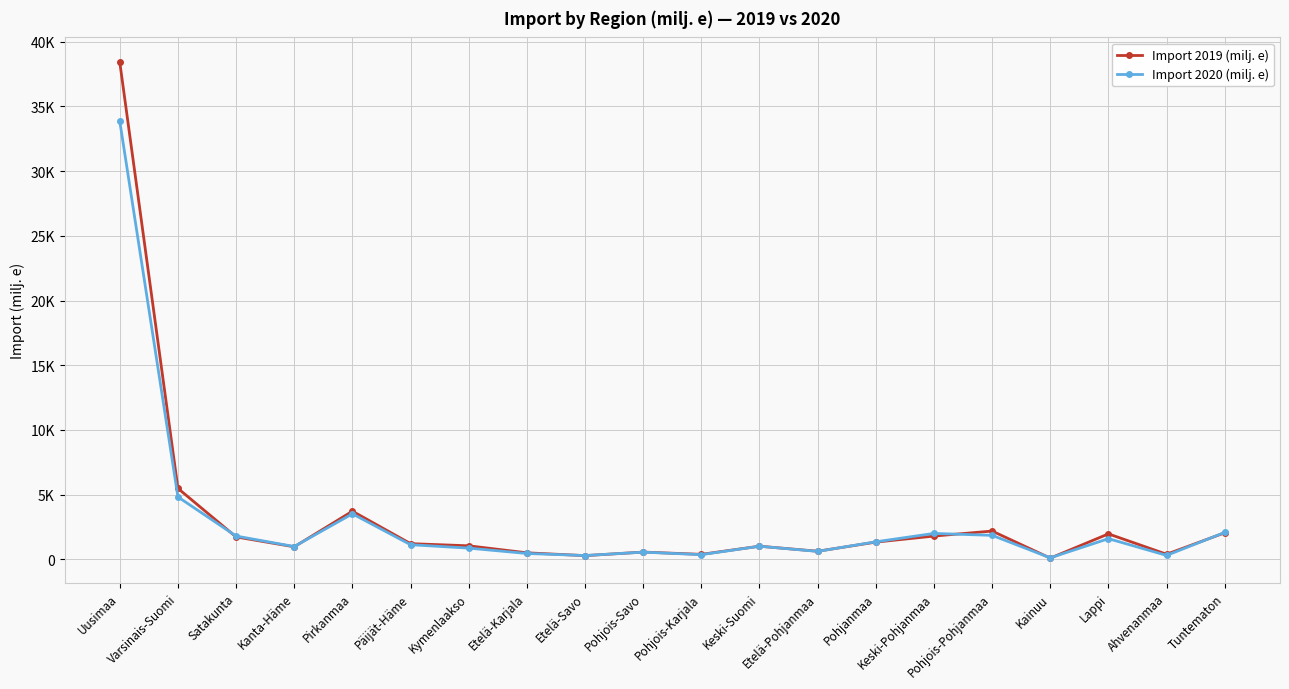

How many interior local valleys does the Import 2020 (milj. e) series have?

6